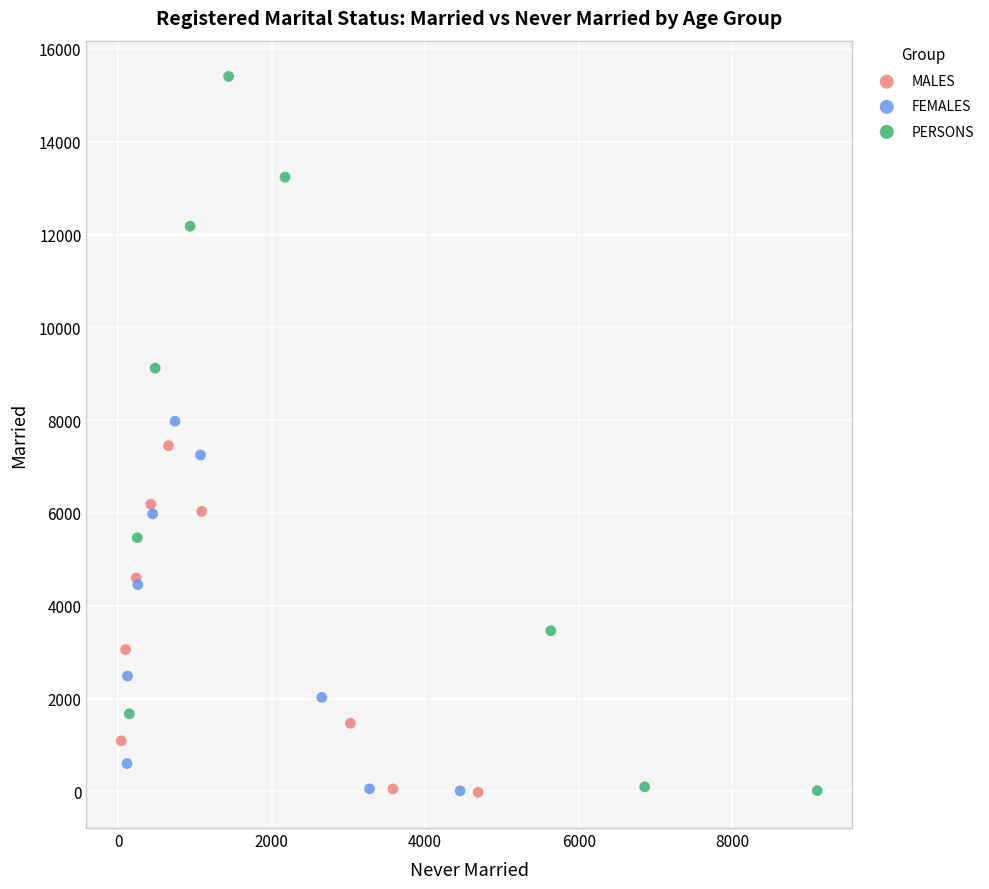

Which series has the largest Y range (max minus min)?

PERSONS